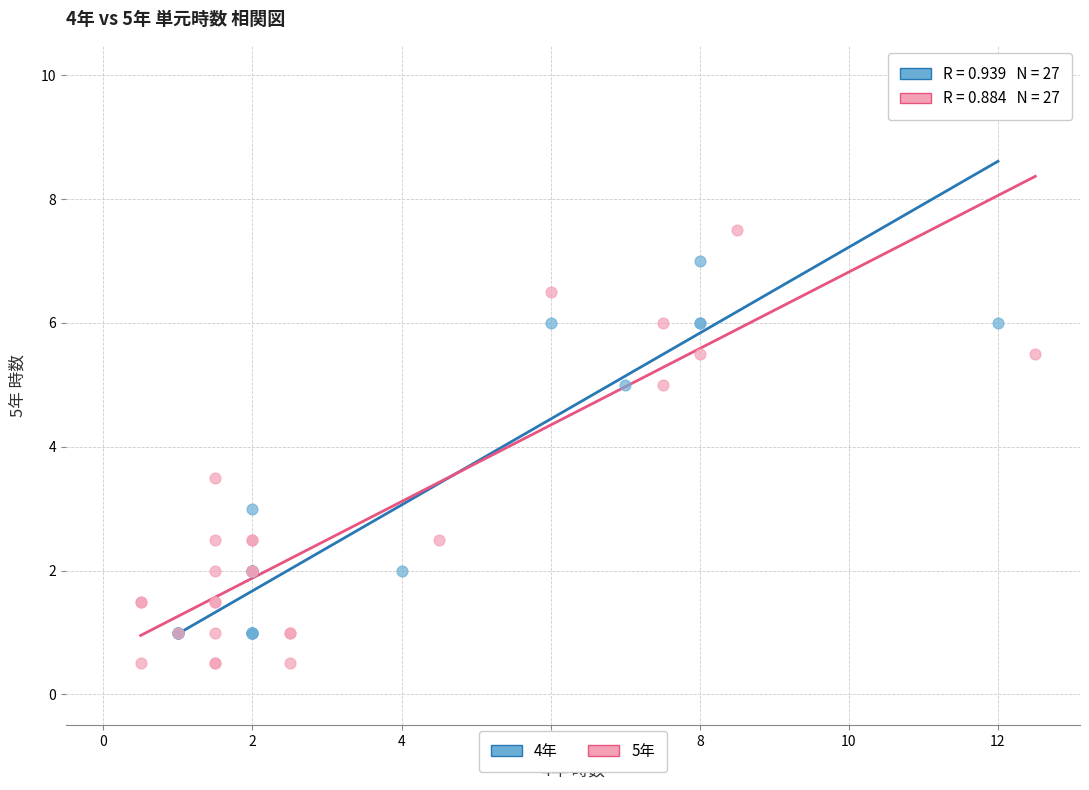

Which series reaches the minimum Y coordinate?

5年